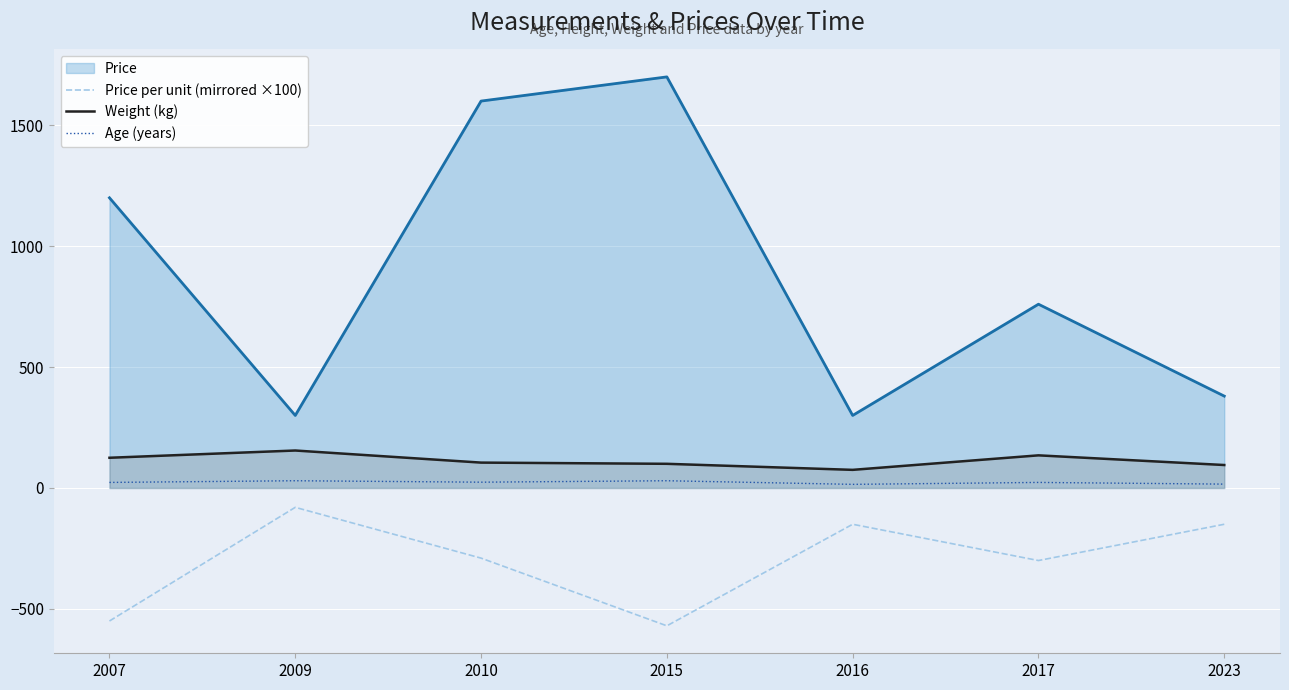

List the labels in order of Price per unit (mirrored ×100) value, largest first.

2009, 2016, 2023, 2010, 2017, 2007, 2015